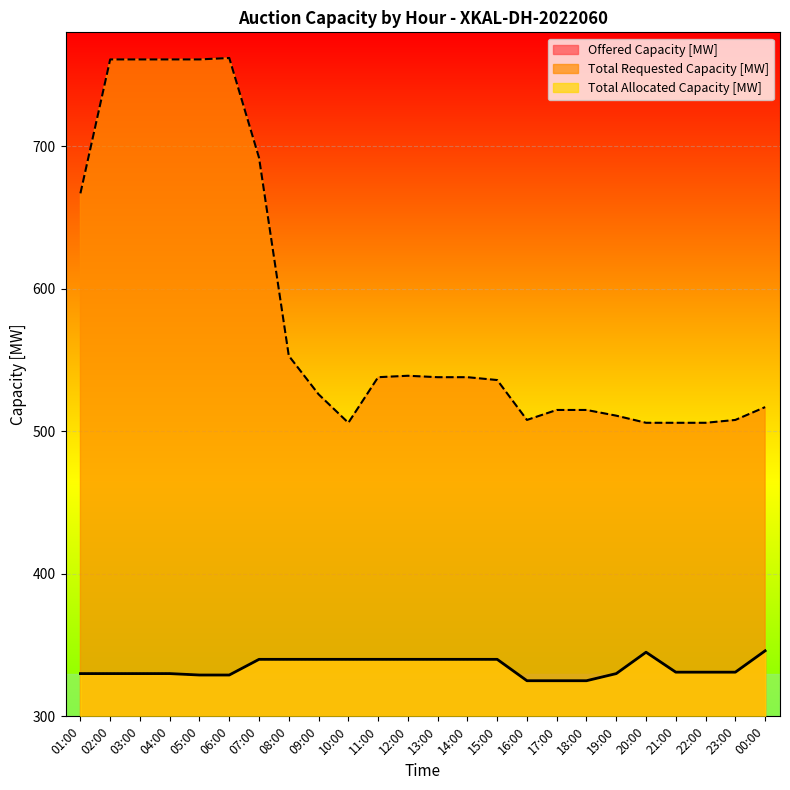

The value of Offered Capacity [MW] at 21:00 is 331. True or false?

True